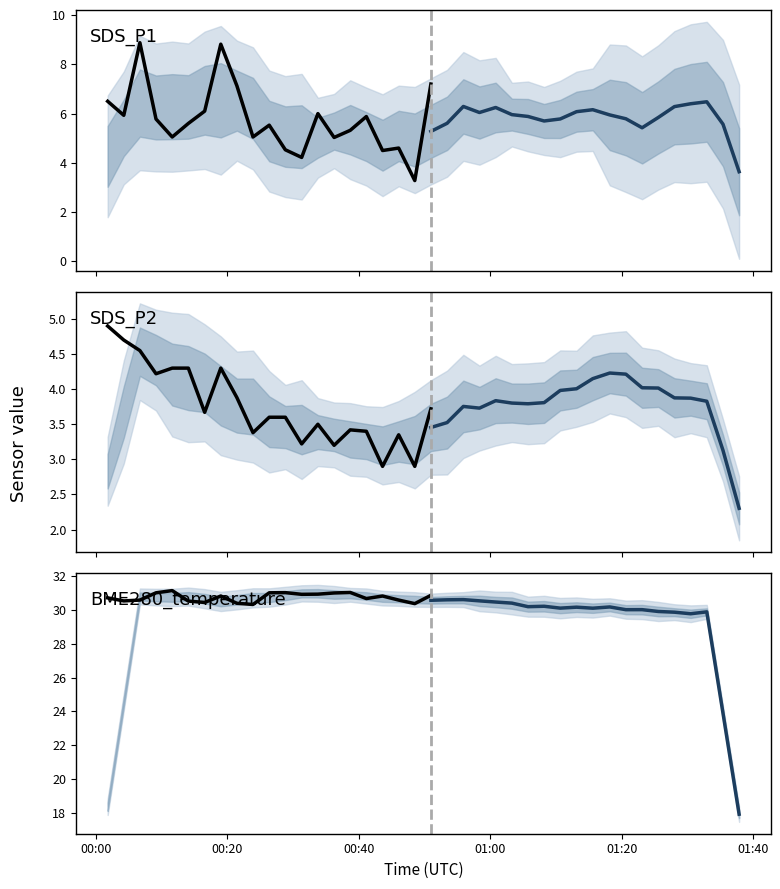

List the labels in order of SDS_P2 value, largest first.

0, 1, 2, 30, 32, 4, 5, 7, 3, 31, 29, 36, 24, 33, 34, 26, 38, 8, 39, 22, 20, 23, 6, 28, 37, 27, 10, 11, 25, 13, 21, 35, 15, 16, 9, 18, 12, 14, 17, 19